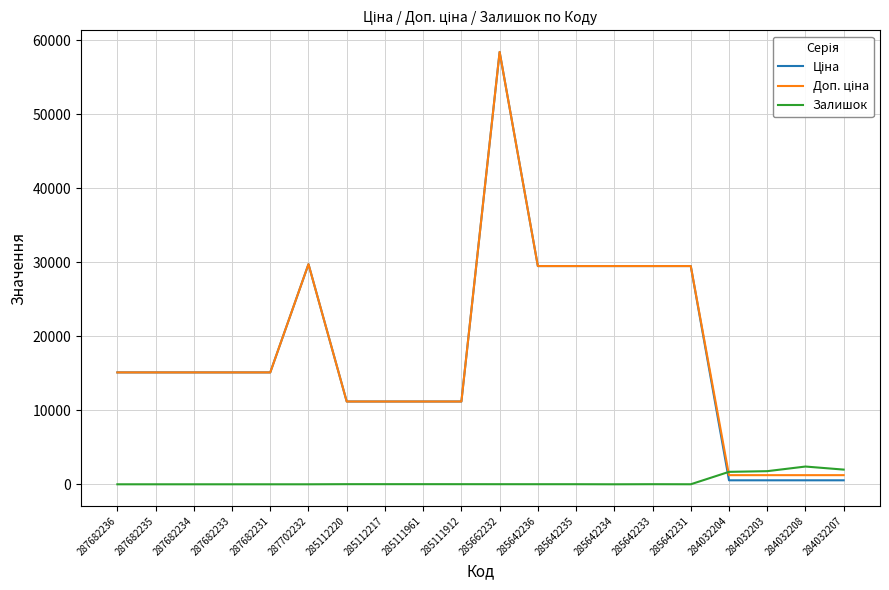

The Залишок series shows 17.0 at 285112217. True or false?

True